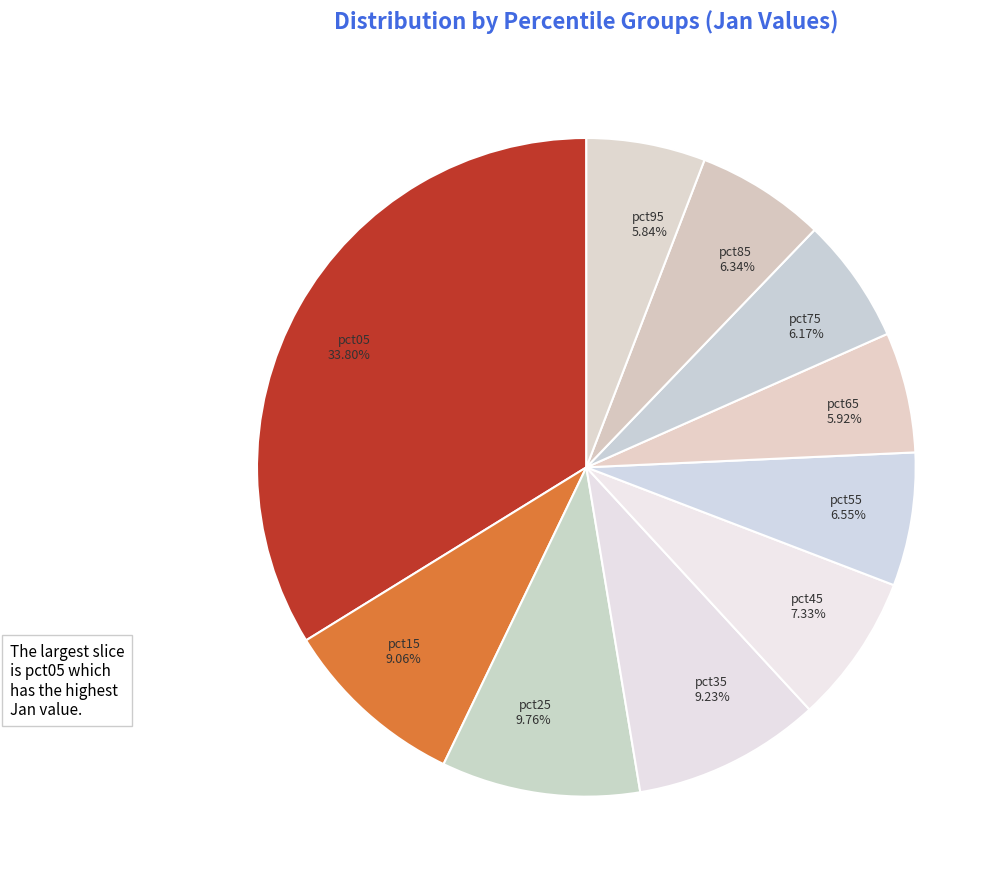

What is the largest slice in the pie chart?

pct05